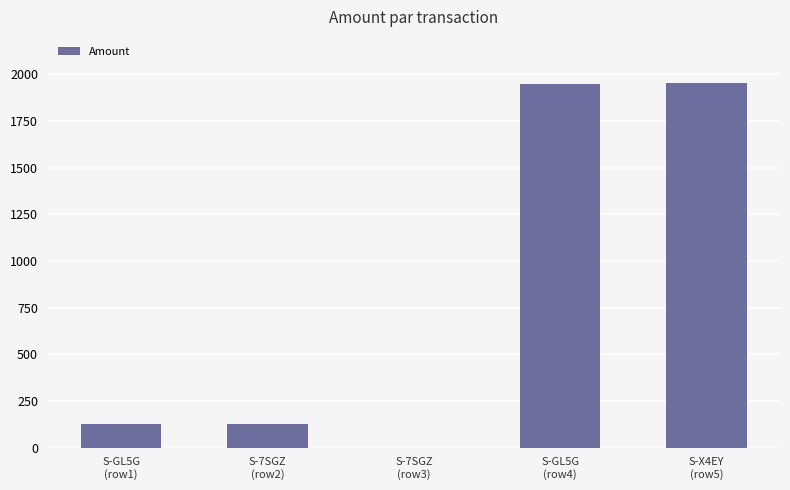

Which has a higher value, S-GL5G
(row1) or S-X4EY
(row5)?

S-X4EY
(row5)